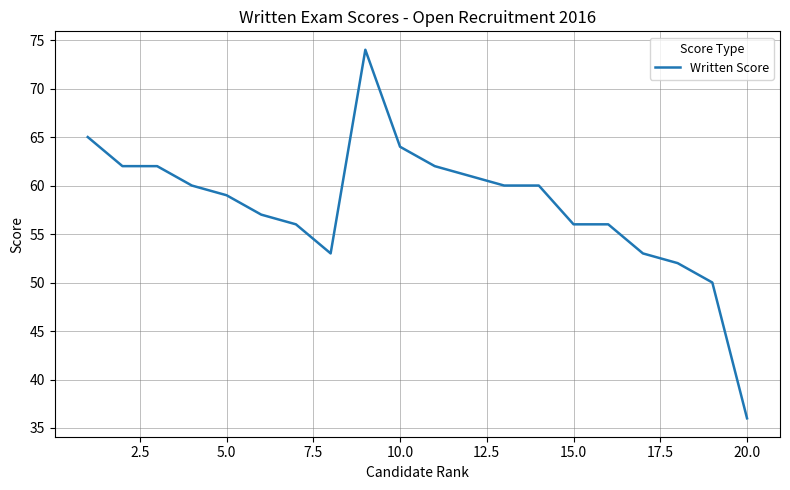

What is the minimum value shown in the chart?

36